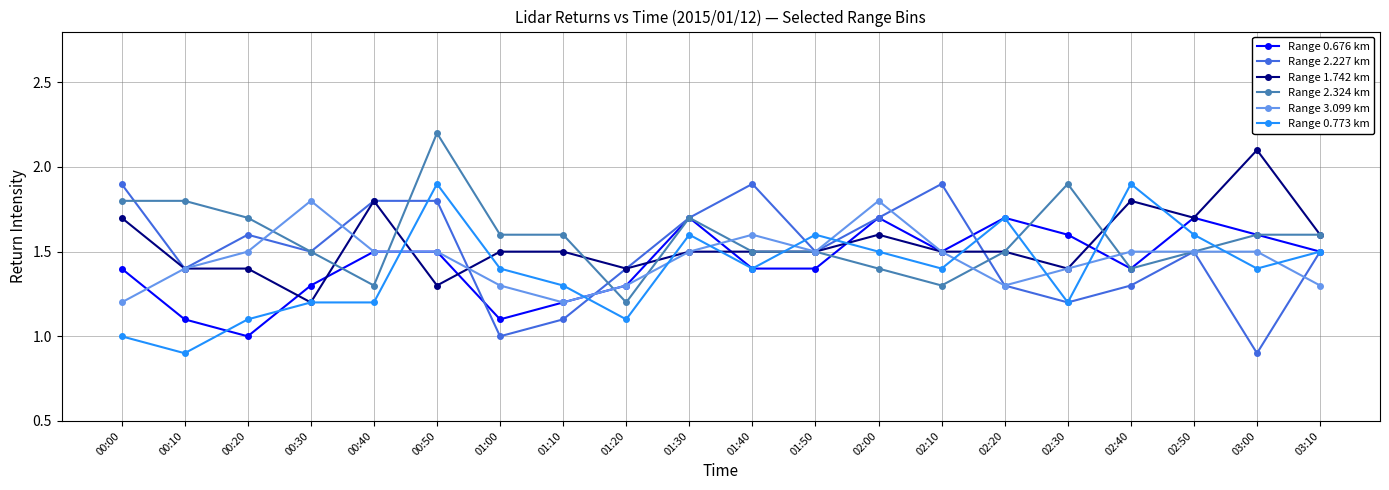

What is the average value of the Range 0.676 km series?

1.4